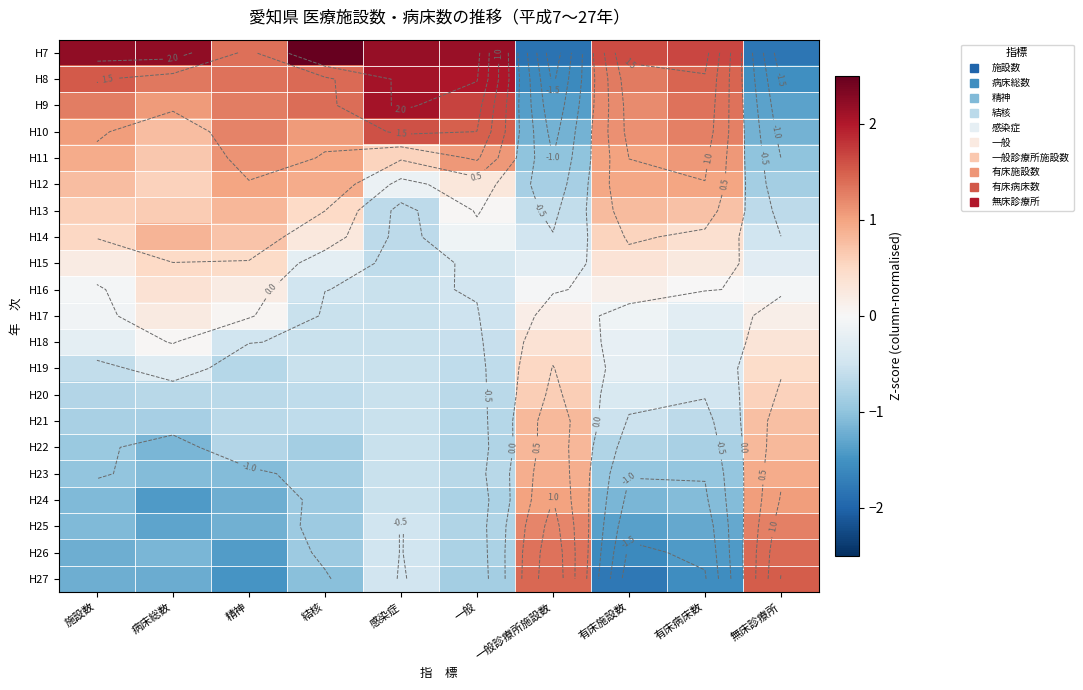

Rank the categories by H25 value from highest to lowest.

無床診療所, 一般診療所施設数, 感染症, 一般, 結核, 施設数, 精神, 有床病床数, 病床総数, 有床施設数